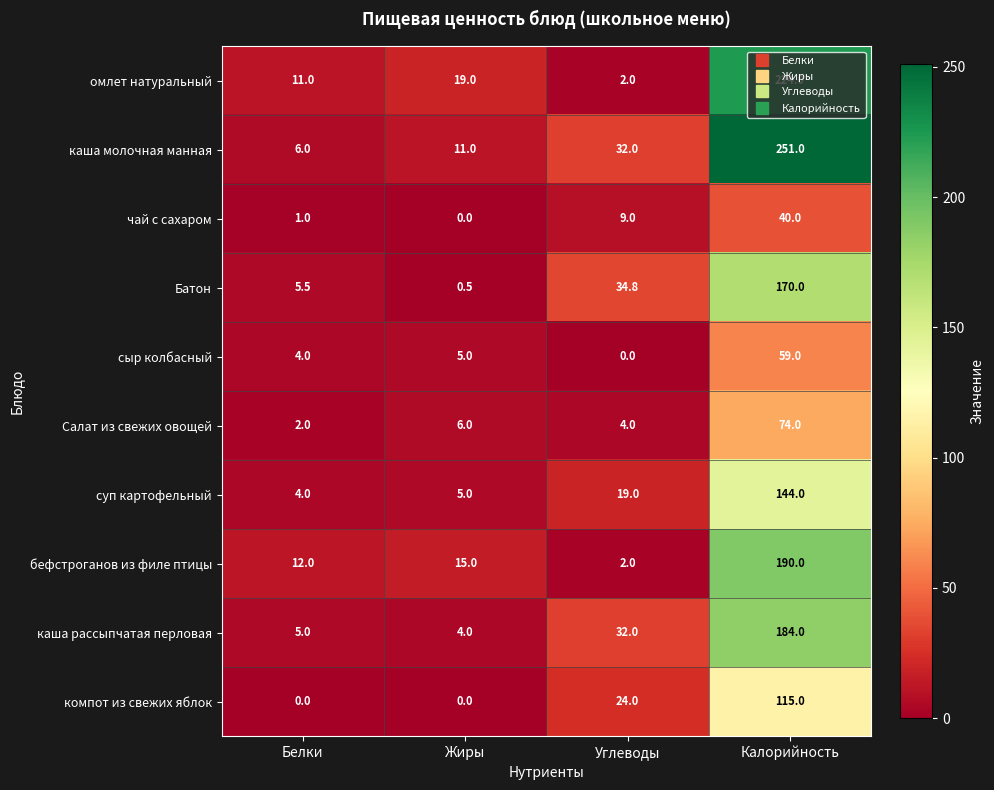

What is the difference between the highest and lowest values at Калорийность?

211.0